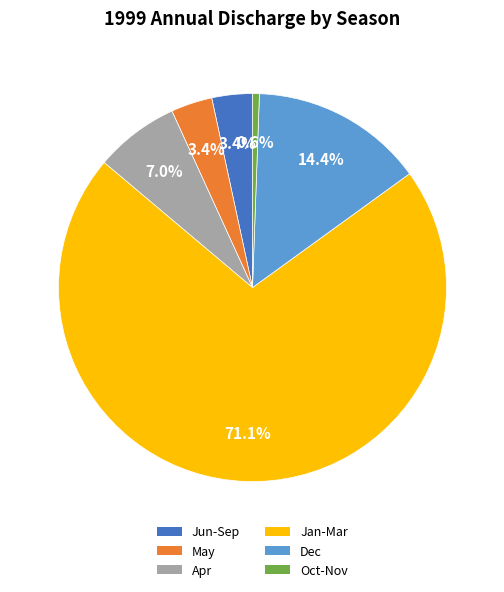

Is it true that Dec is 14% of the pie?

True